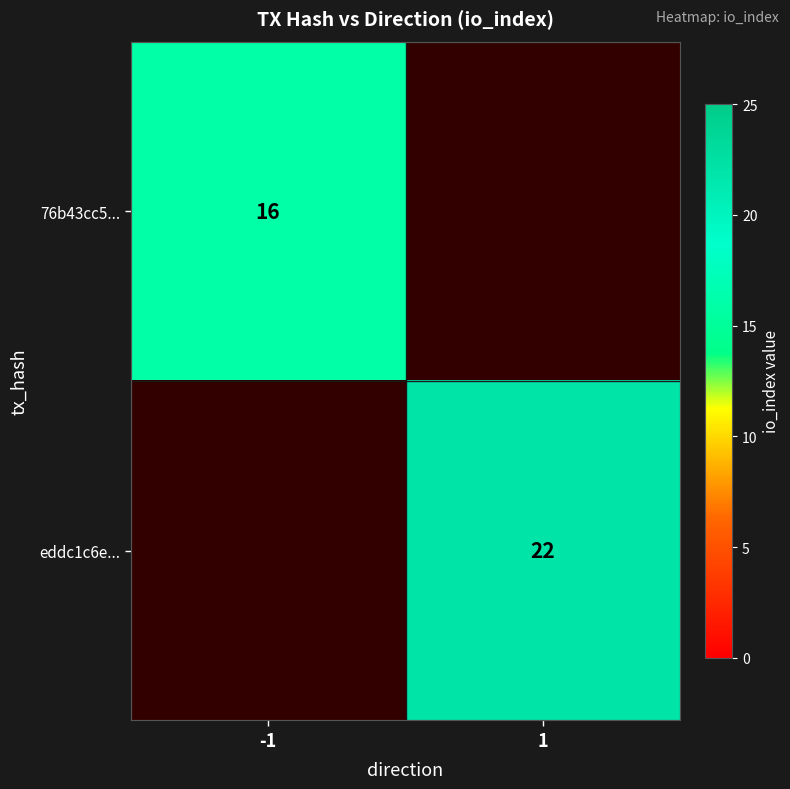

Is it true that 76b43cc5... equals 16 at -1?

True